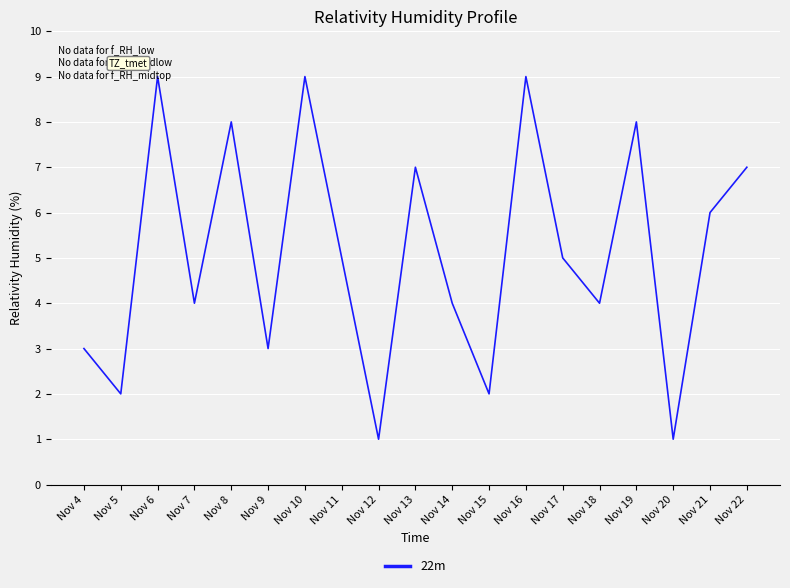

The value at Nov 20 is 2. True or false?

False